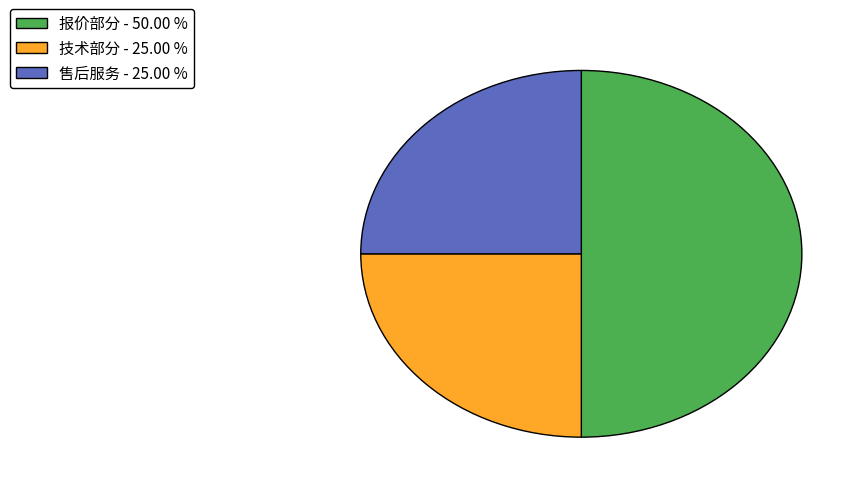

Does 技术部分 - 25.00 % account for over 50% of the chart?

No